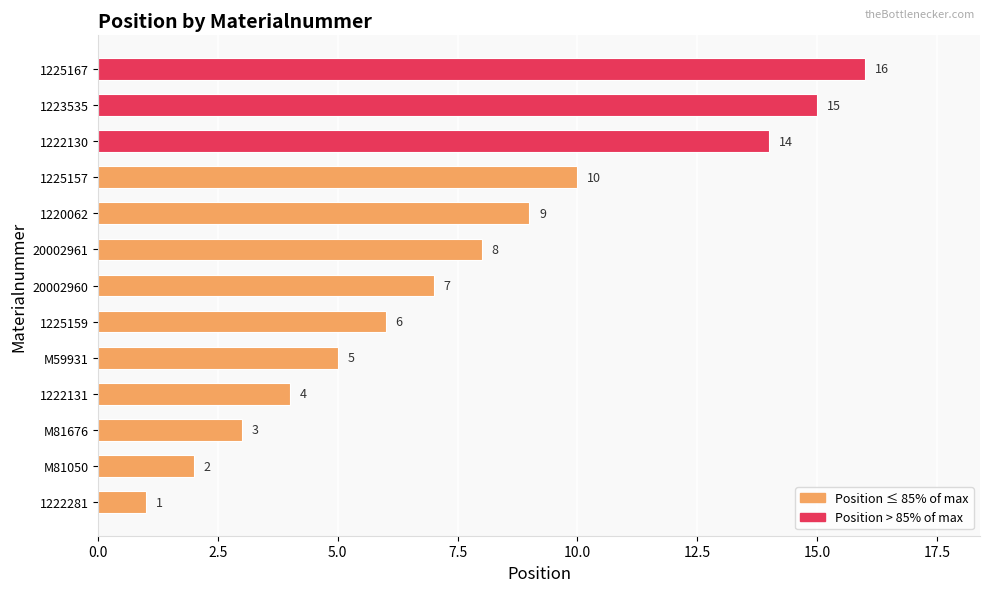

Reading top to bottom, what are all the values shown in this chart?

16	15	14	10	9	8	7	6	5	4	3	2	1